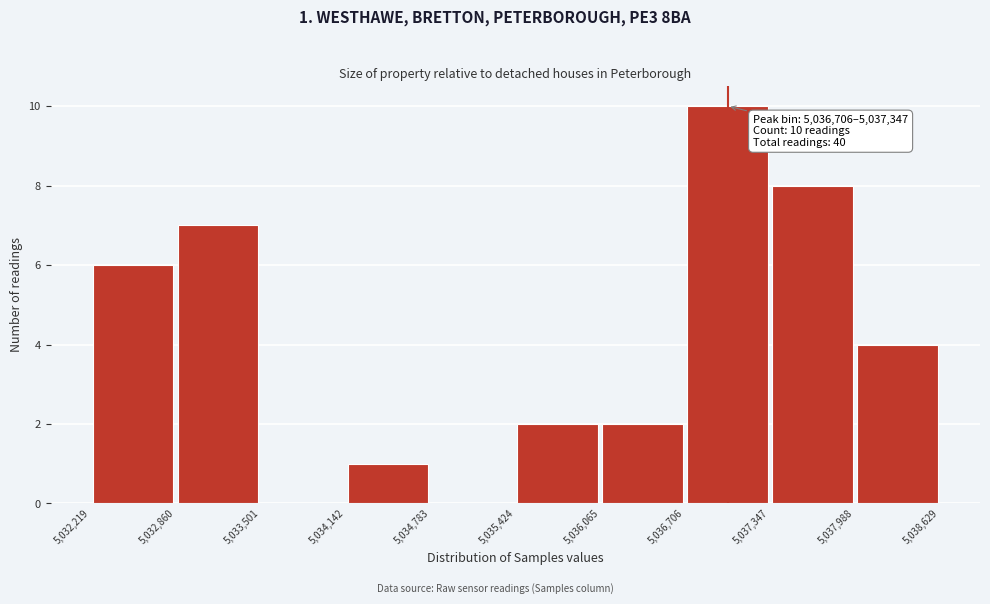

Which range on the x-axis has the tallest bar?

5,036,706 to 5,037,347